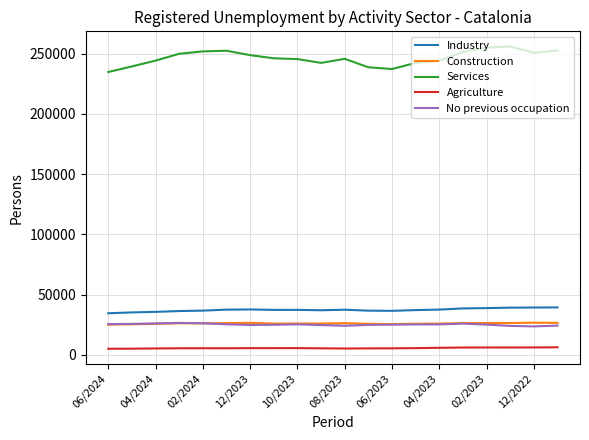

What is the highest value of the Industry series?

39371